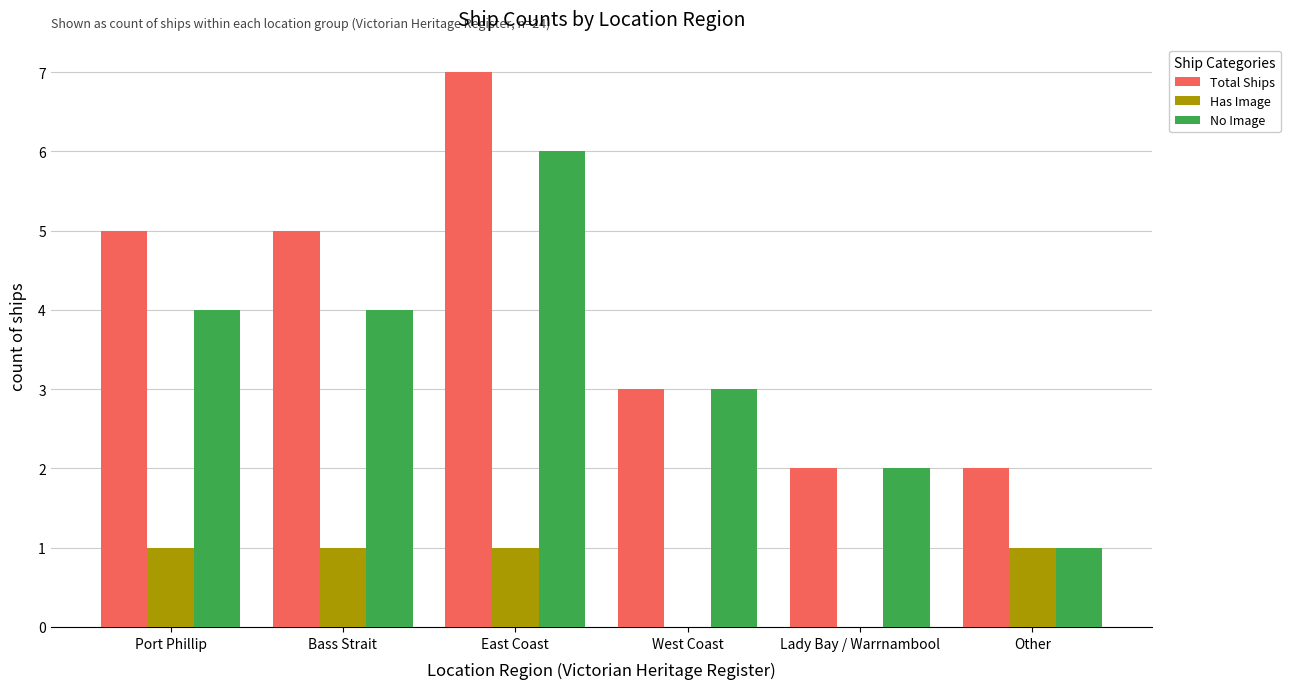

What is the greatest value displayed?

7